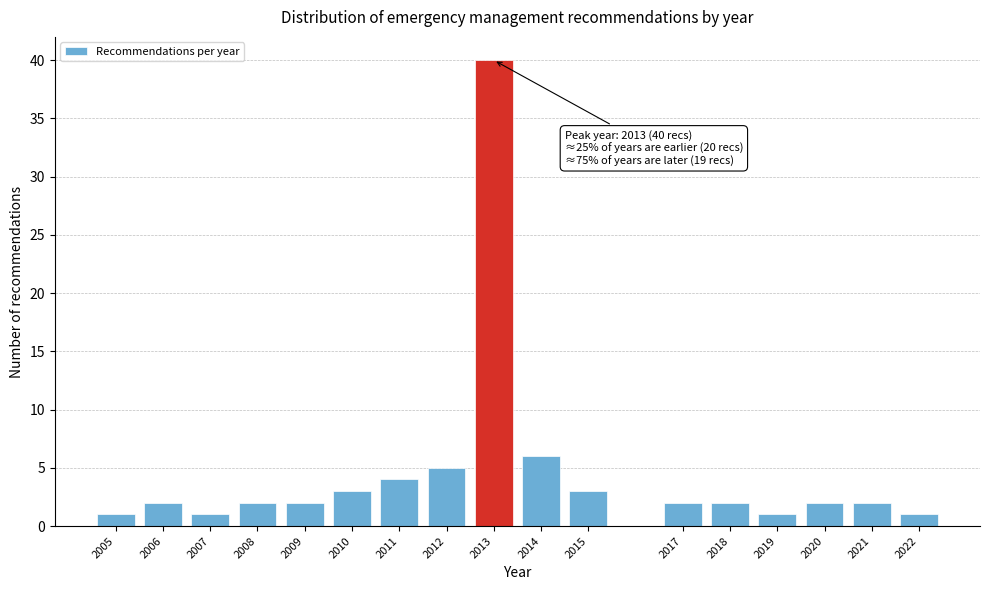

Reading left to right, transcribe all the data shown in this chart.

1	2	1	2	2	3	4	5	40	6	3	2	2	1	2	2	1